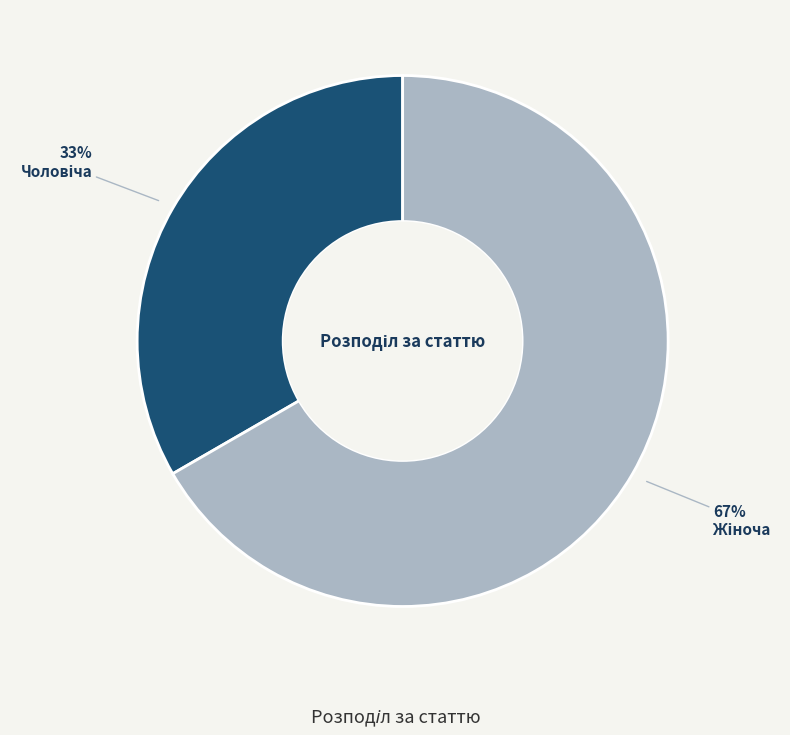

To the nearest percent, what is the average slice percentage?

50%